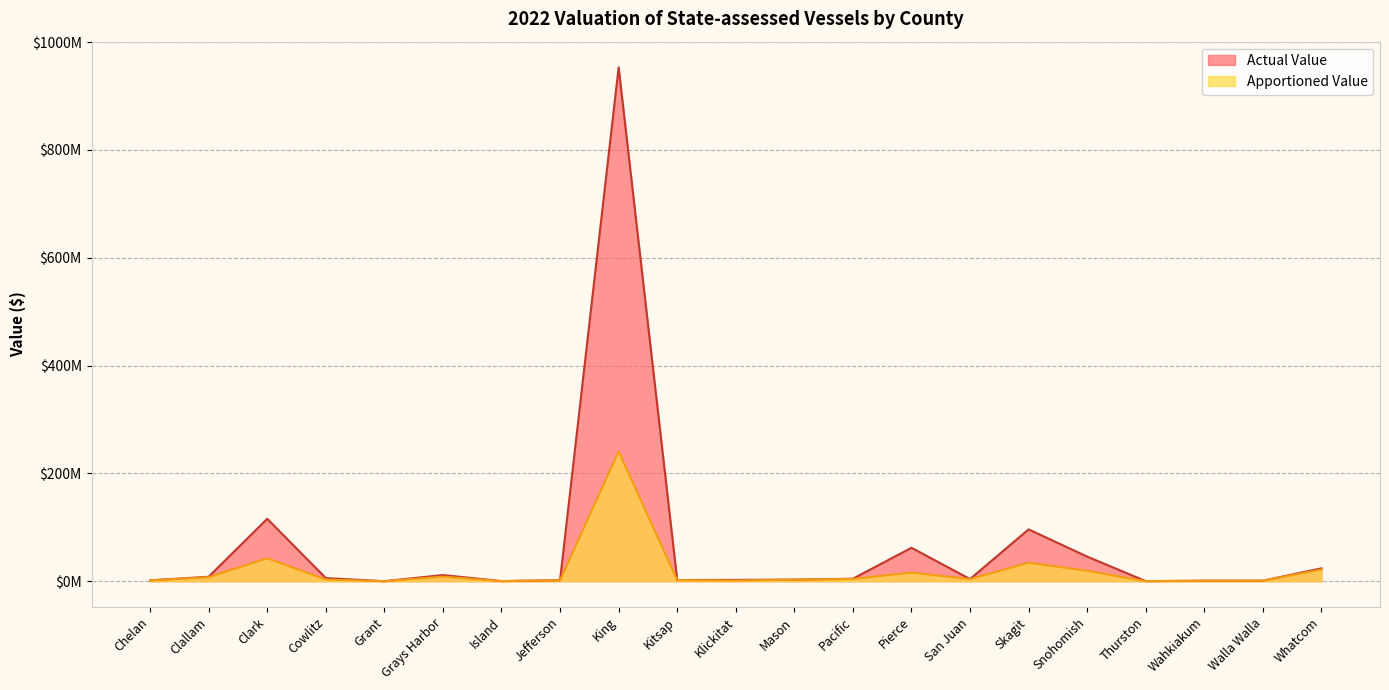

What is the label of the 19th point from the left?

Wahkiakum